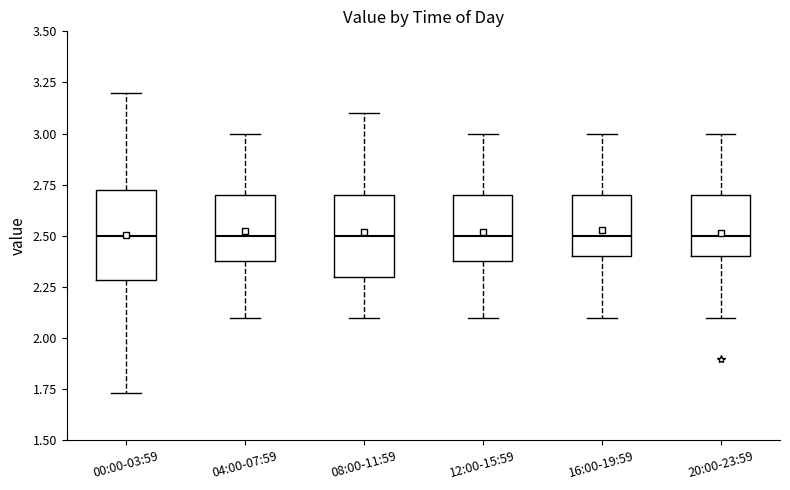

Reading left to right, transcribe this box plot: for each box, give where its median line is, the range the box spans, and where its two whiskers end, as read against the y-axis. The values are not printed on the chart, so give them approximately, as read against the axis.

00:00-03:59: median 2.50, box 2.30 to 2.75, whiskers 1.75 to 3.20
04:00-07:59: median 2.50, box 2.40 to 2.70, whiskers 2.10 to 3.00
08:00-11:59: median 2.50, box 2.30 to 2.70, whiskers 2.10 to 3.10
12:00-15:59: median 2.50, box 2.40 to 2.70, whiskers 2.10 to 3.00
16:00-19:59: median 2.50, box 2.40 to 2.70, whiskers 2.10 to 3.00
20:00-23:59: median 2.50, box 2.40 to 2.70, whiskers 2.10 to 3.00